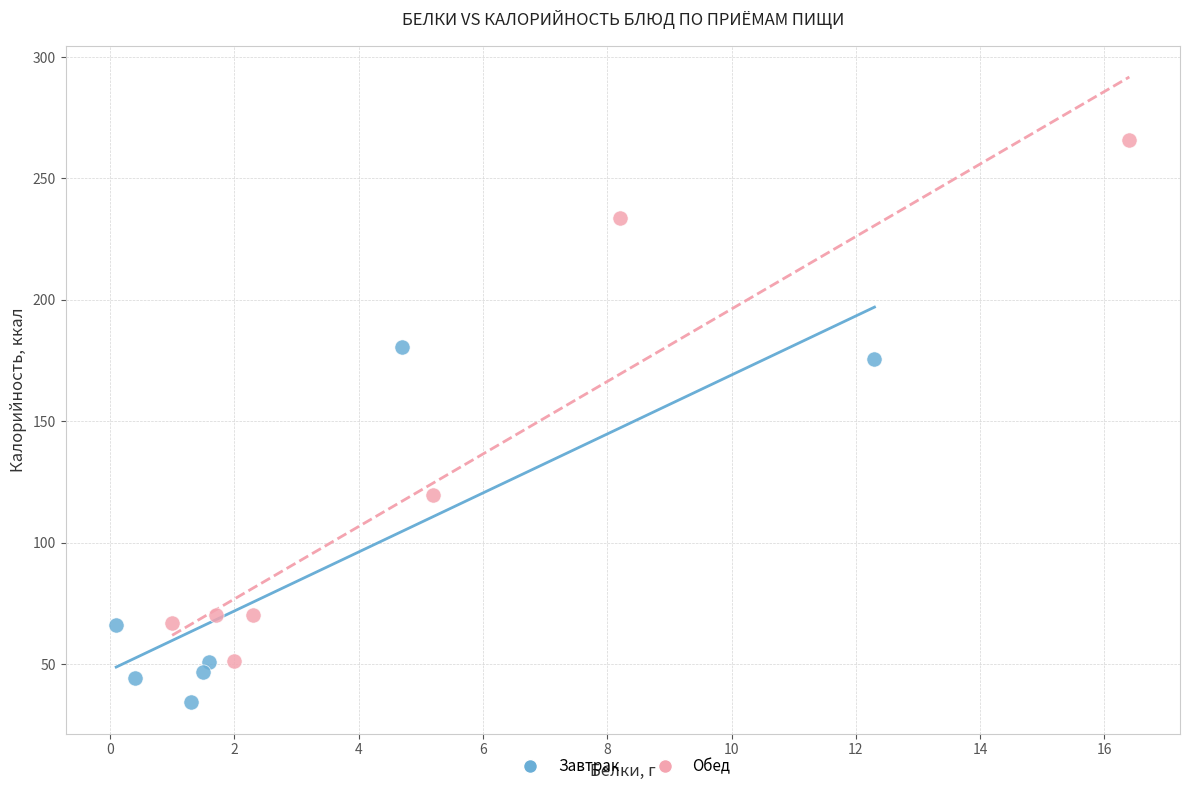

Which series reaches the minimum Y coordinate?

Завтрак